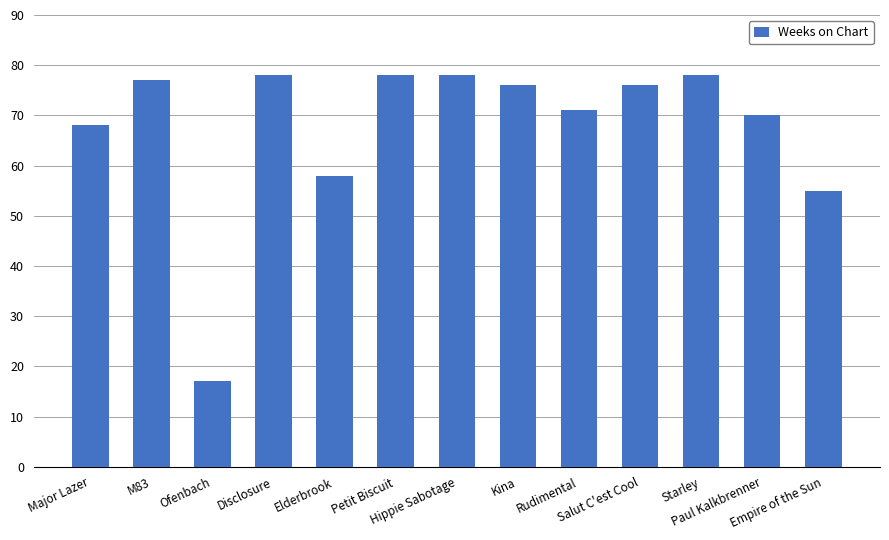

What is the average value?

68